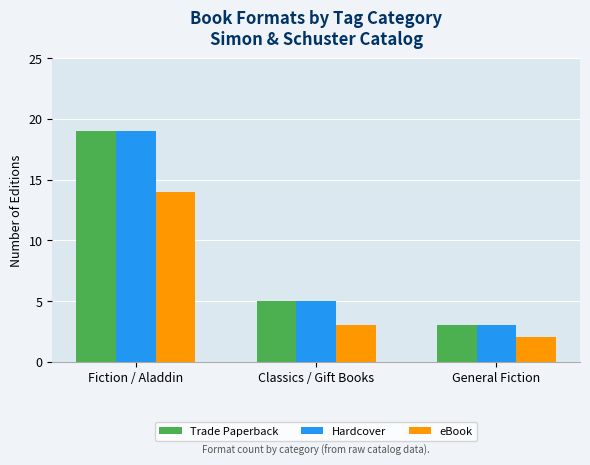

What is the maximum value shown in the chart?

19